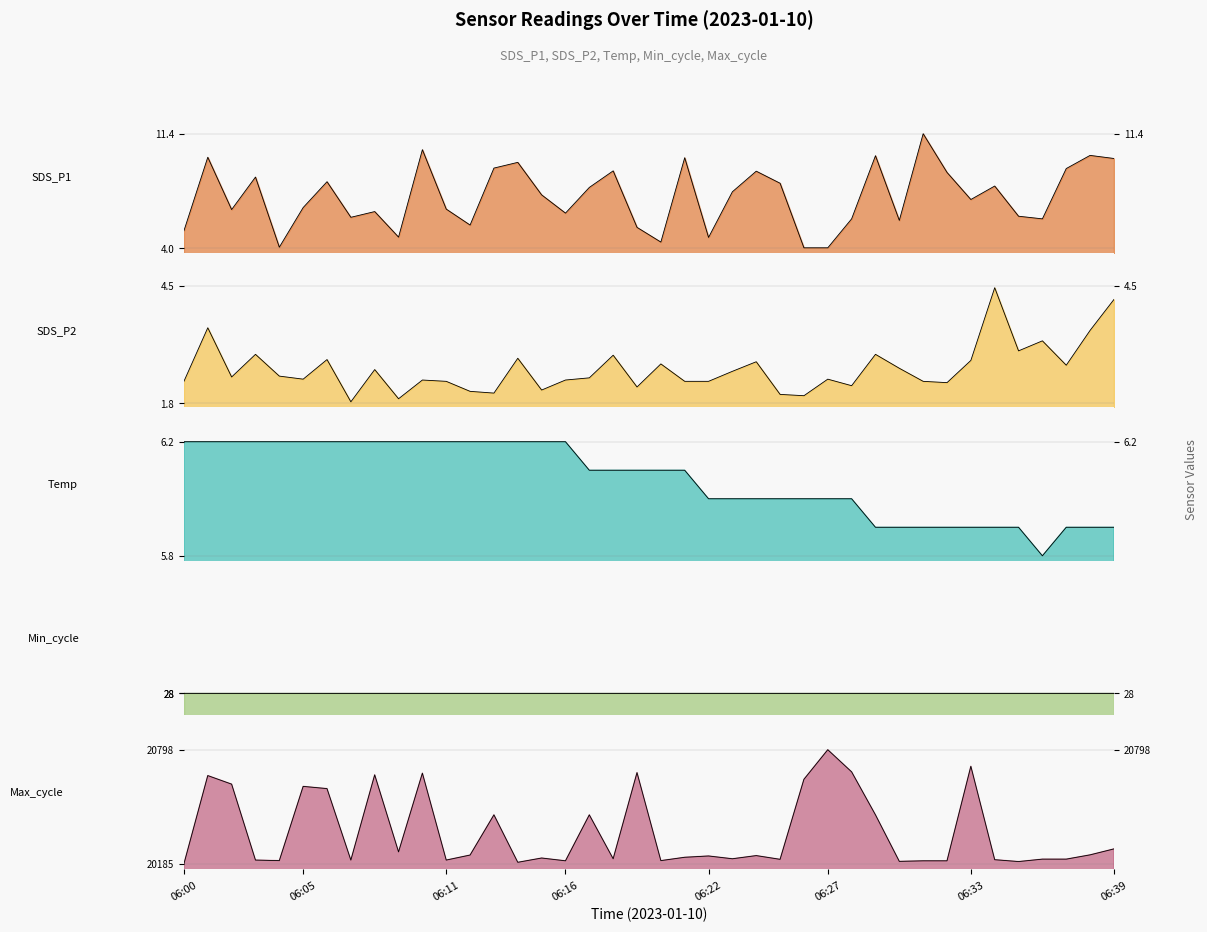

True or false: Temp and SDS_P2 intersect in this chart.

False